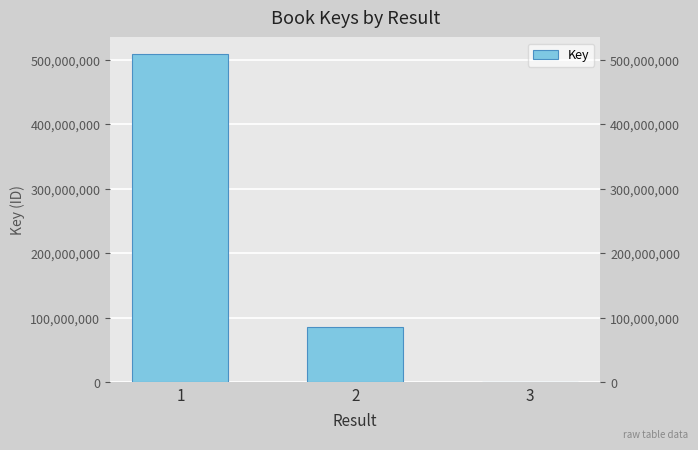

Approximately how many times larger is the value at 2 compared to 3?

273.3